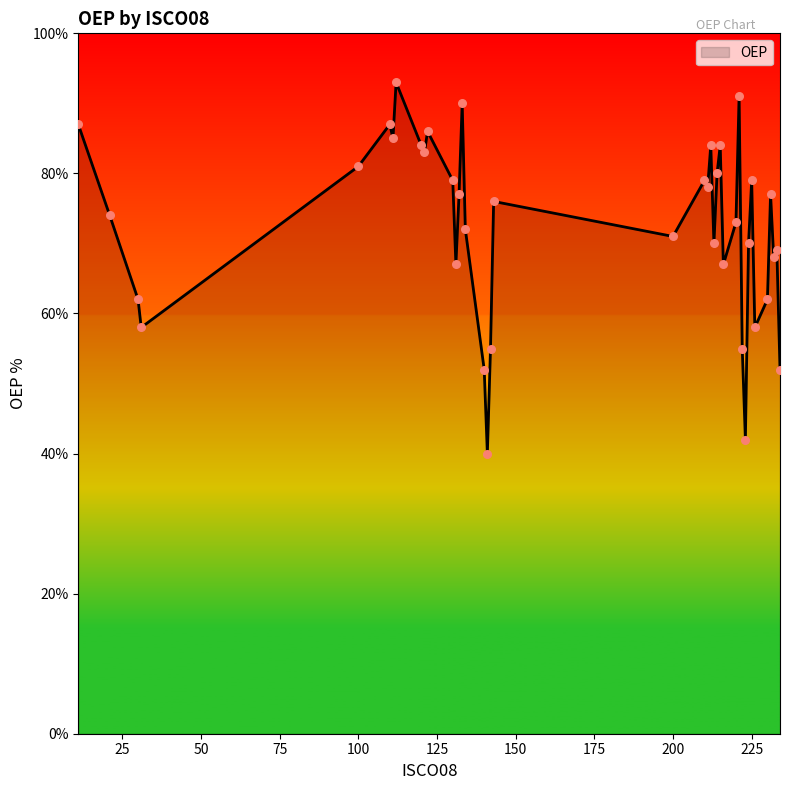

What is the maximum value shown in the chart?

93